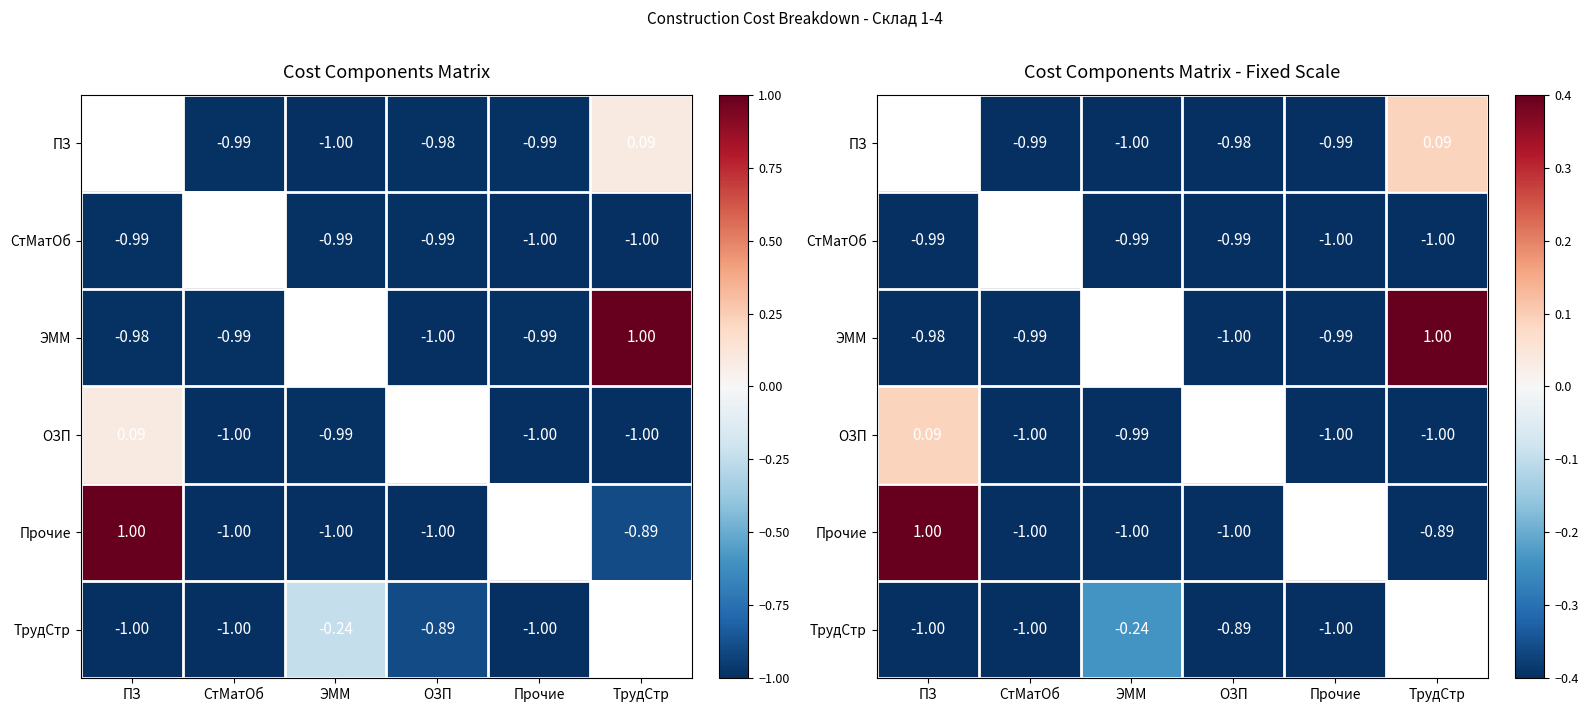

The value of ОЗП at СтМатОб is -1.0. True or false?

True